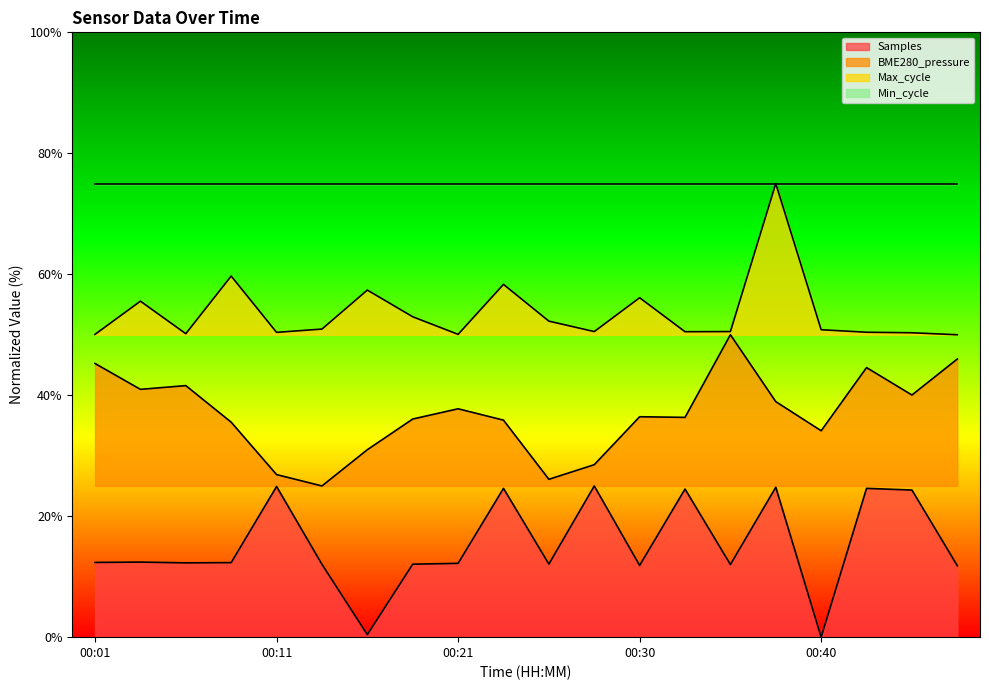

What is the value of the Samples point at the 10th from the left?

24.6